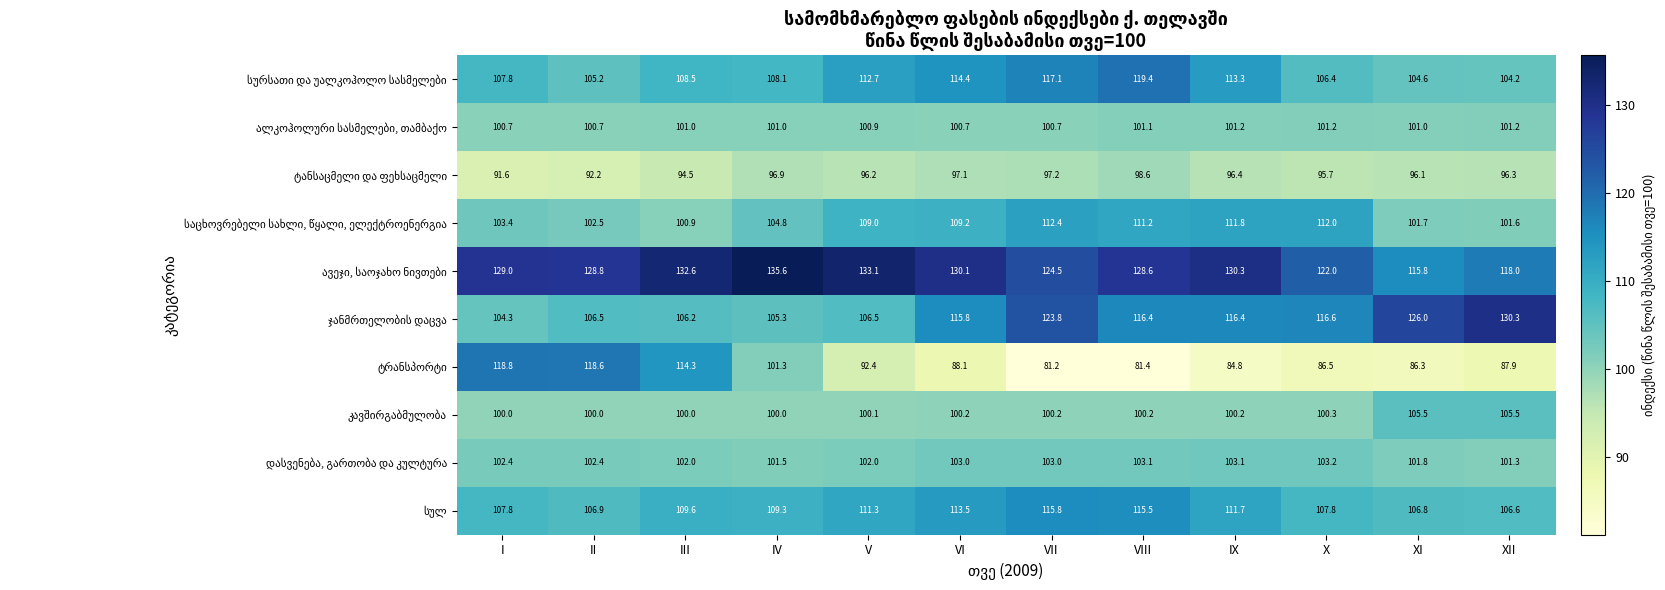

What is the total value across all series at XII?

1052.9